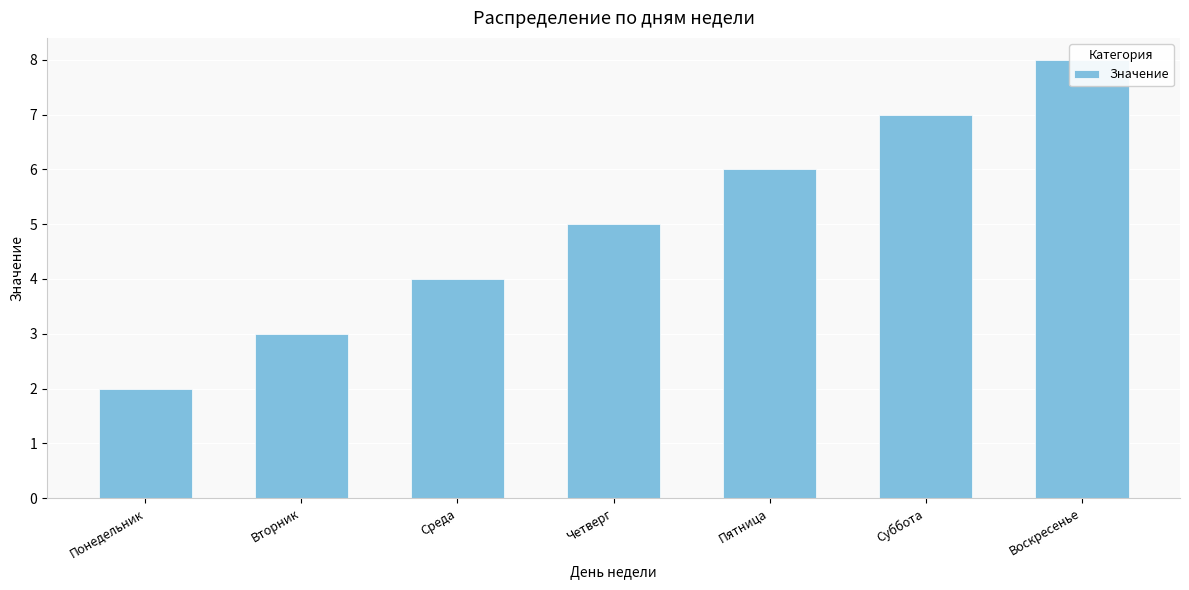

At which category does the chart reach its minimum across all series?

Понедельник